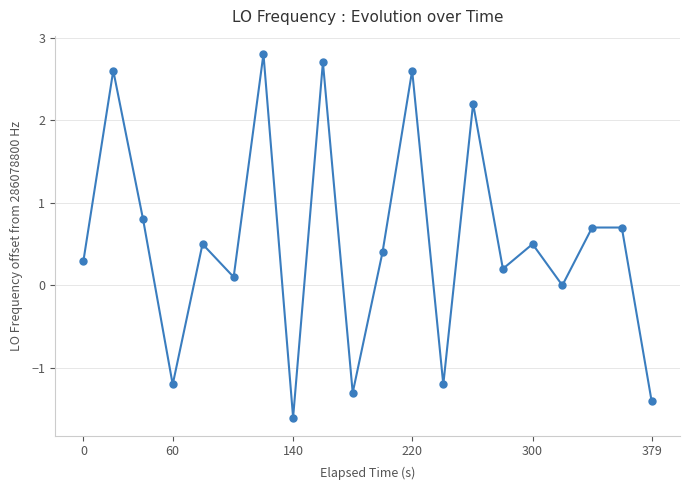

What is the sum of all values?

10.4